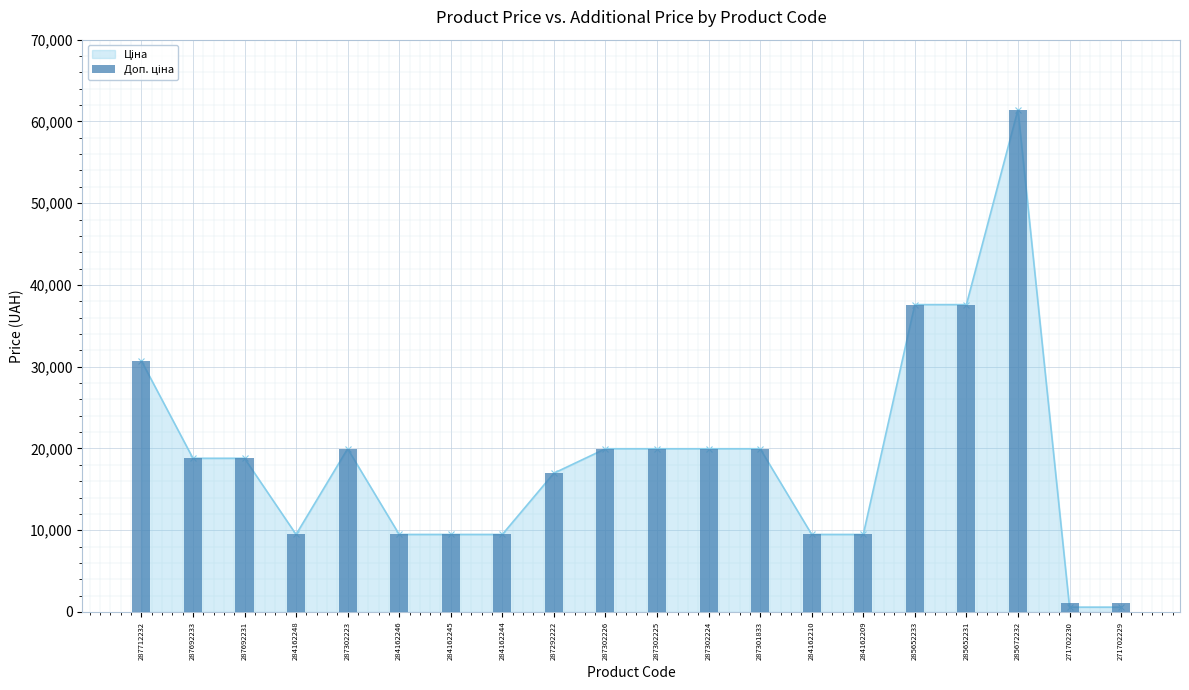

What value does the data have at 284162248?

9480.1